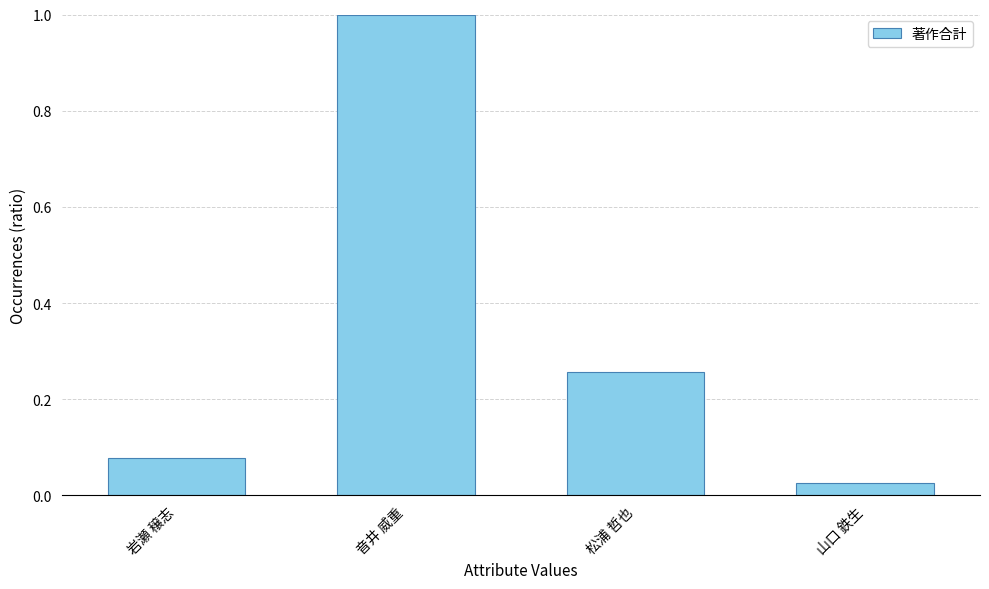

What is the difference between the second highest and minimum values?

0.2